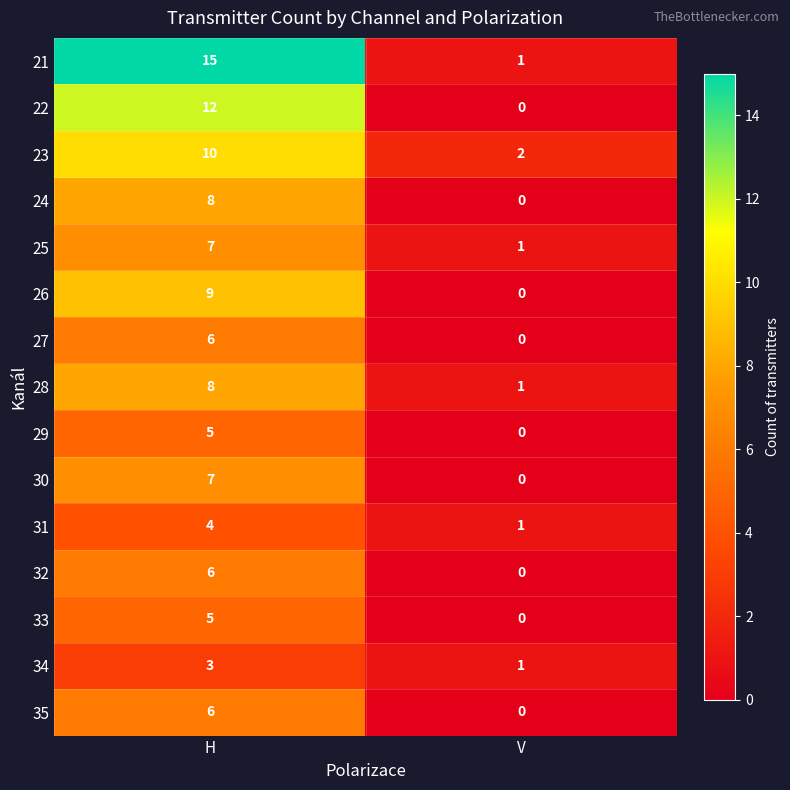

What is the difference between the maximum and minimum values in the 25 series?

6